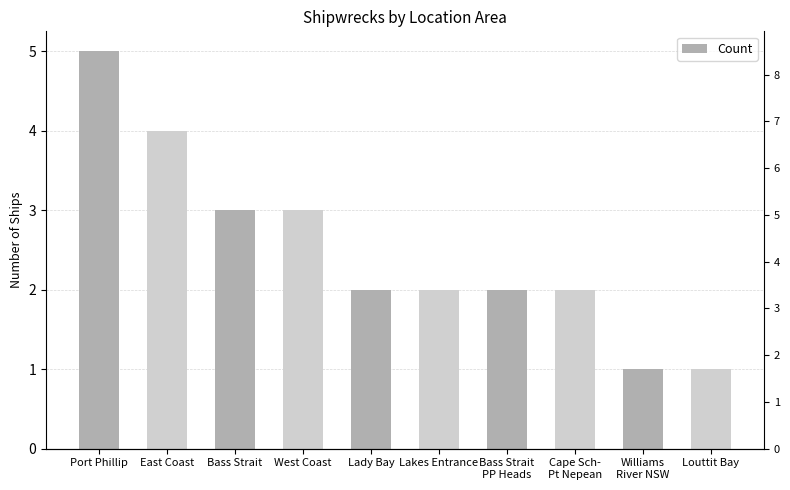

How many values are between 2 and 3?

6